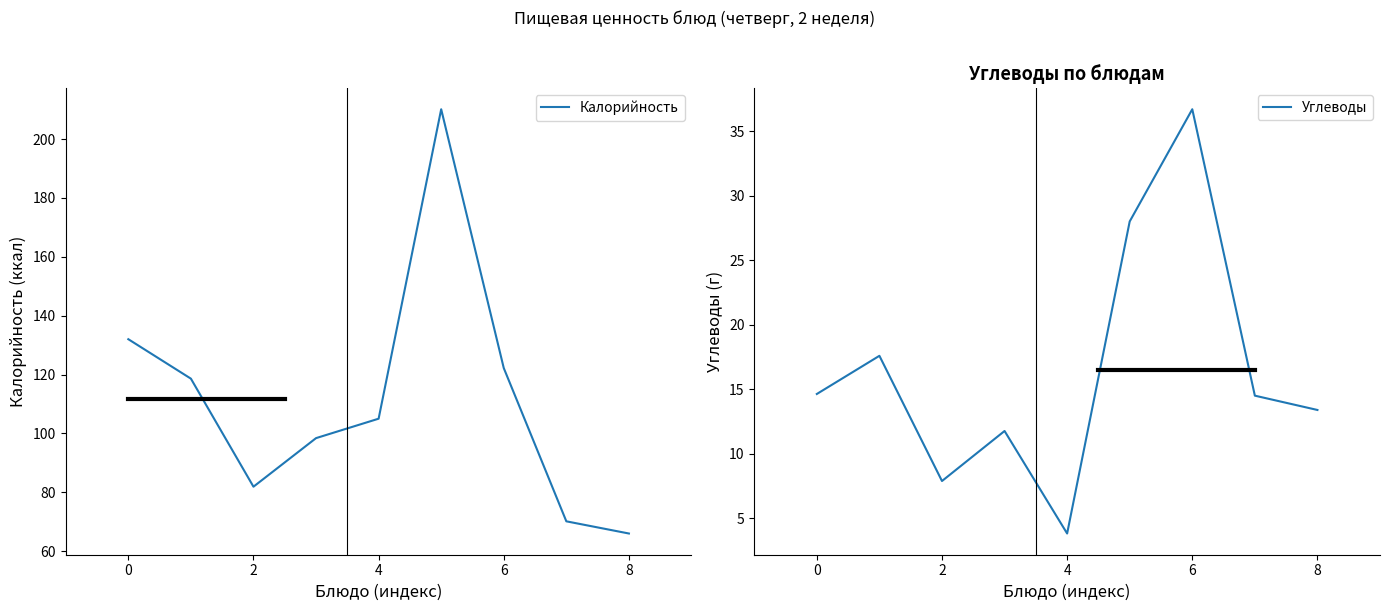

Is this an area chart (filled region under the line)?

No